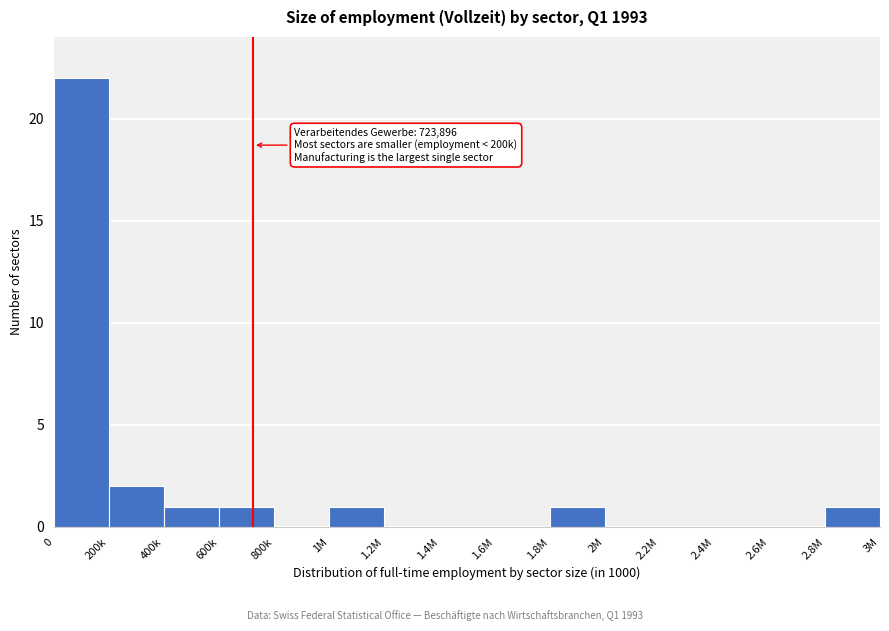

Reading right to left, transcribe all the data shown in this chart.

2.8M=1	2.6M=0	2.4M=0	2.2M=0	2M=0	1.8M=1	1.6M=0	1.4M=0	1.2M=0	1M=1	800k=0	600k=1	400k=1	200k=2	0=22